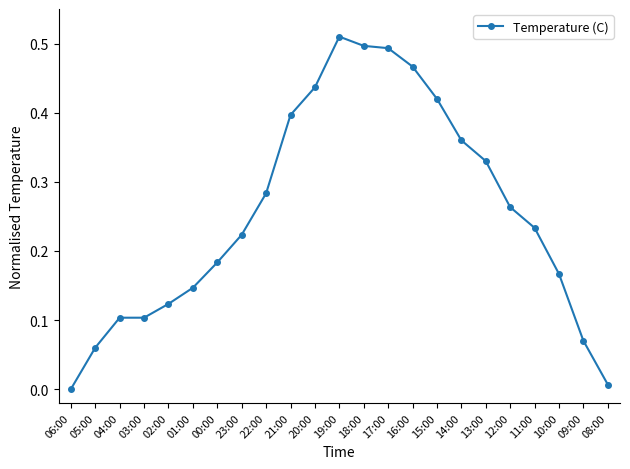

The value at 09:00 is 0.1. True or false?

True